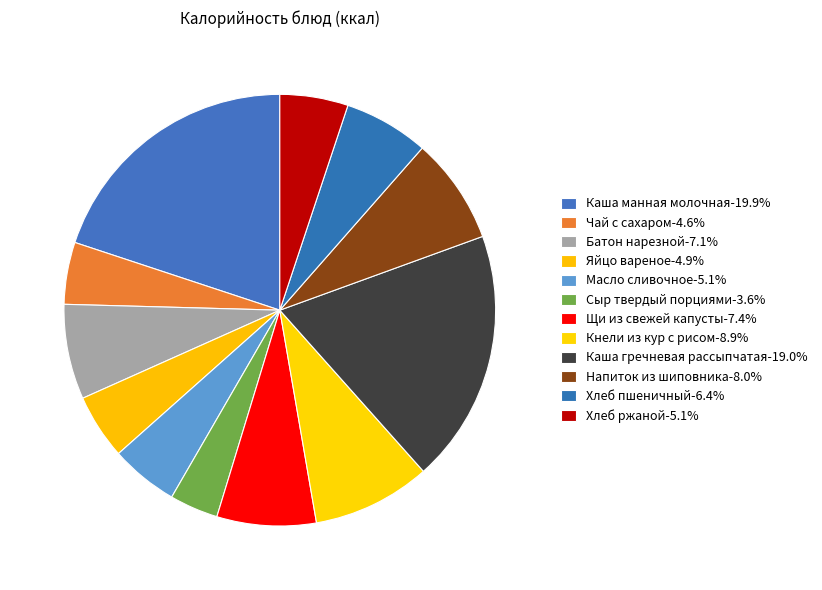

The Каша манная молочная slice represents 20% of the pie. True or false?

True